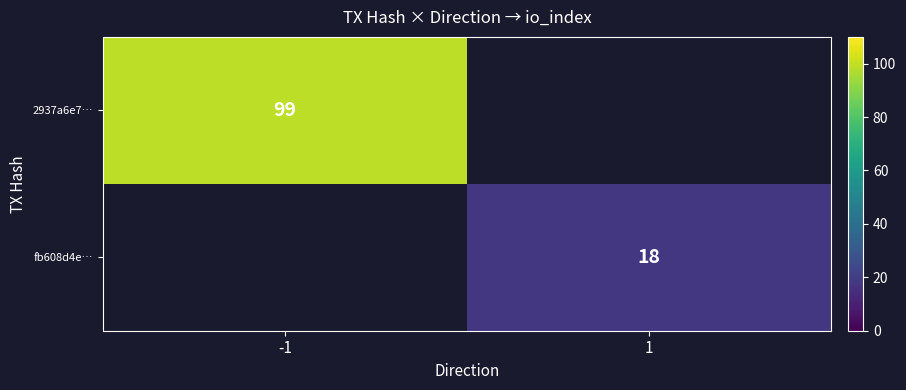

What is the lowest value of the 2937a6e7… series?

99.0